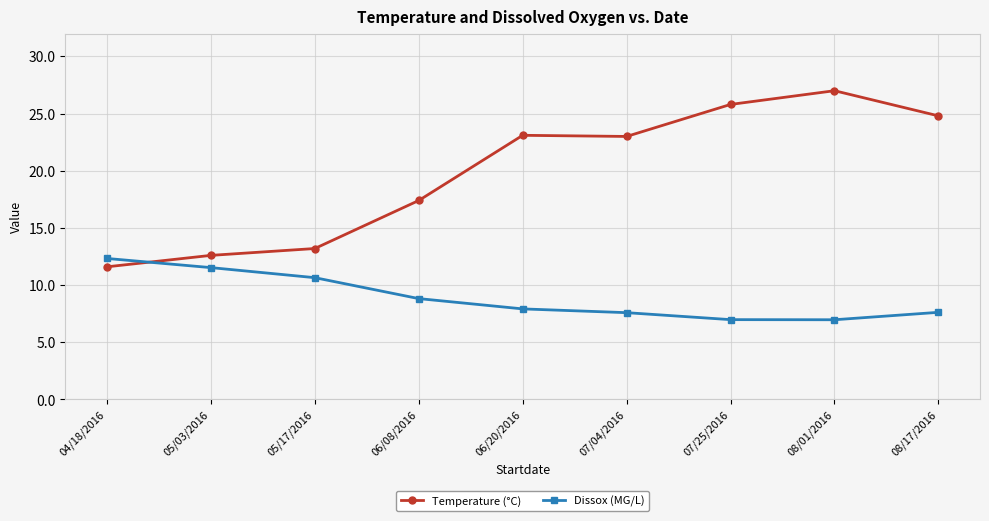

The Dissox (MG/L) series shows 12.3 at 04/18/2016. True or false?

True